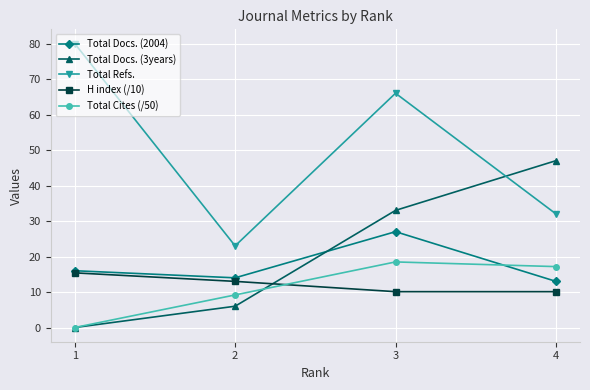

How many distinct data groups are displayed?

5